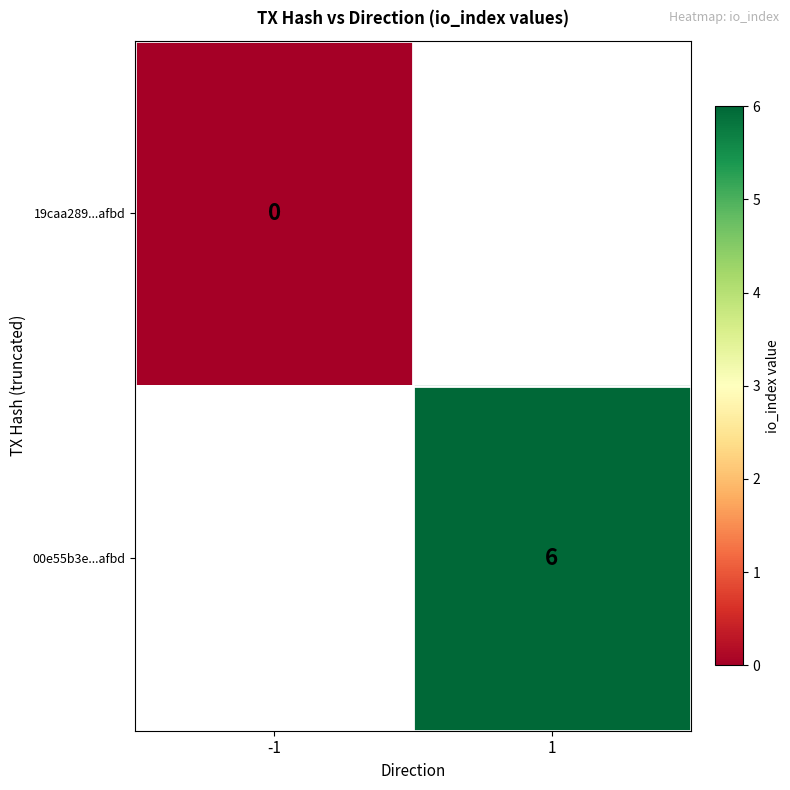

Is the value of 00e55b3e...afbd at 1 greater than the value of 19caa289...afbd at -1?

Yes